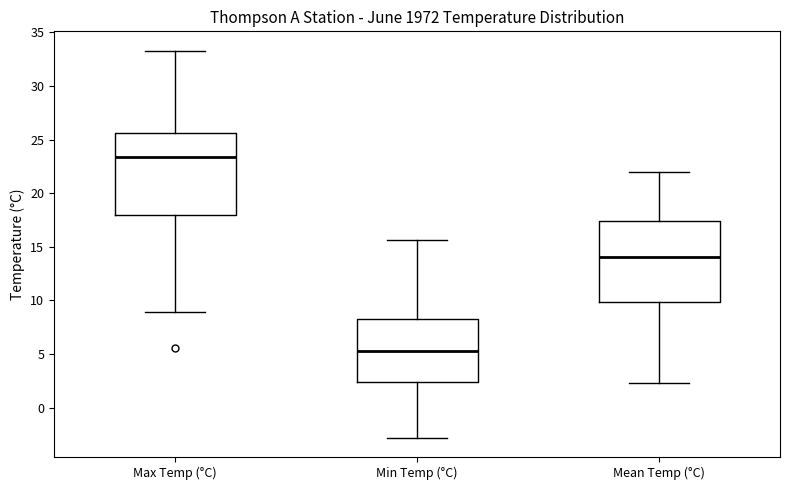

Where does the upper whisker of the box for Min Temp (°C) end on the y-axis? The values are not printed on the chart, so give them approximately, as read against the axis.

15.5